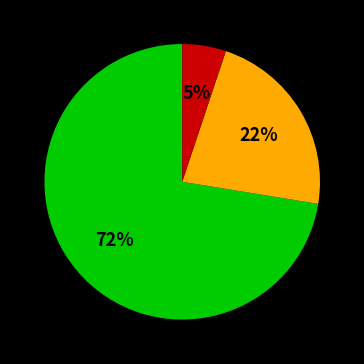

Does any single category account for the majority?

Yes